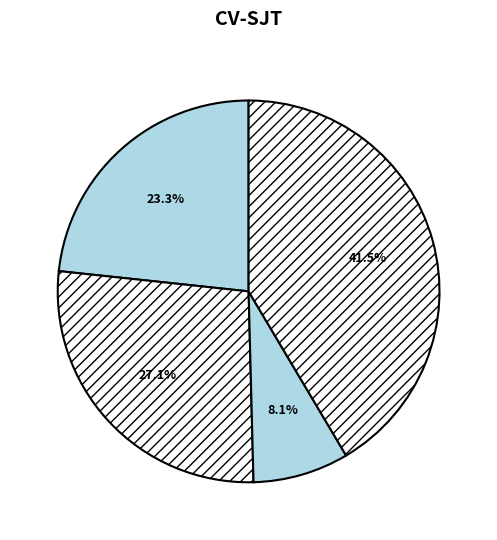

How many segments does this pie chart have?

4